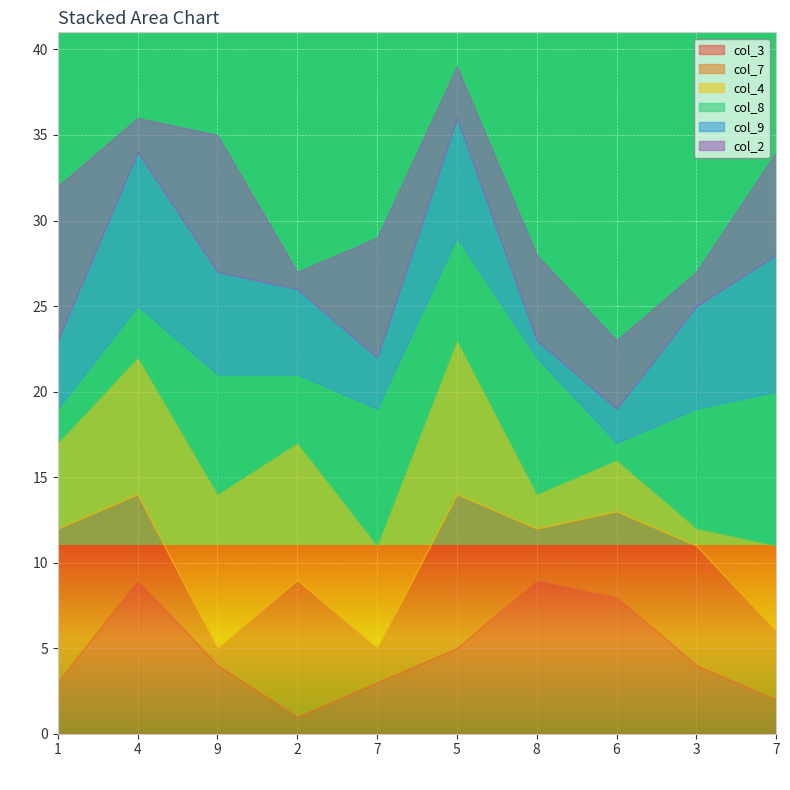

Which category has the lowest value across all series?

2